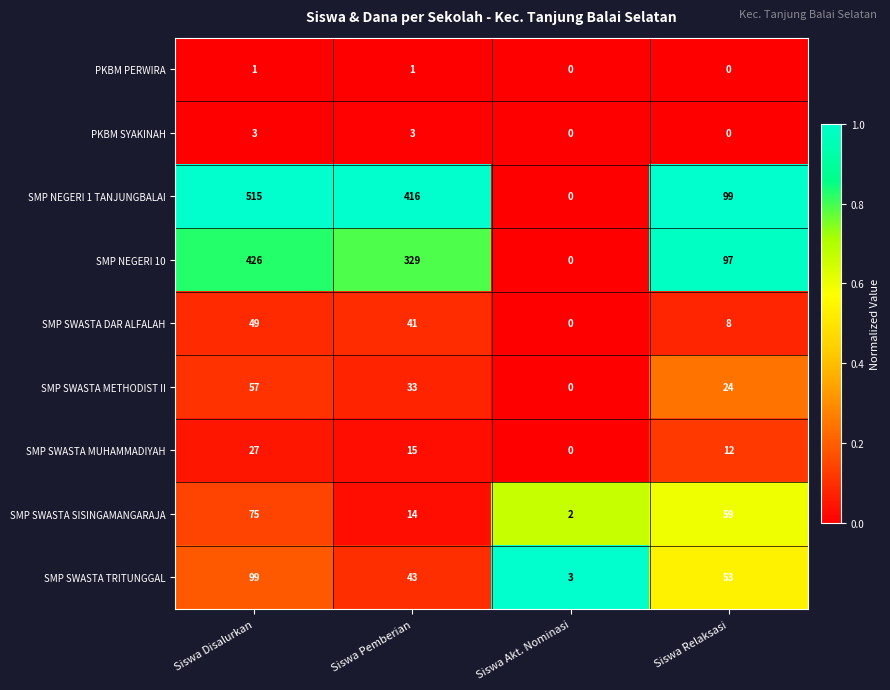

What is the difference between the second highest and second lowest values in the SMP SWASTA TRITUNGGAL series?

10